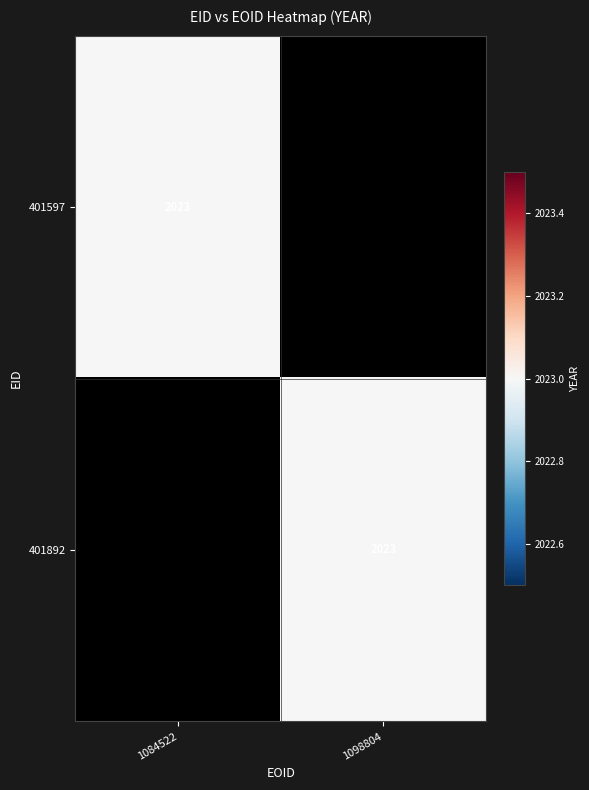

What is the average value of the 401892 series?

1012